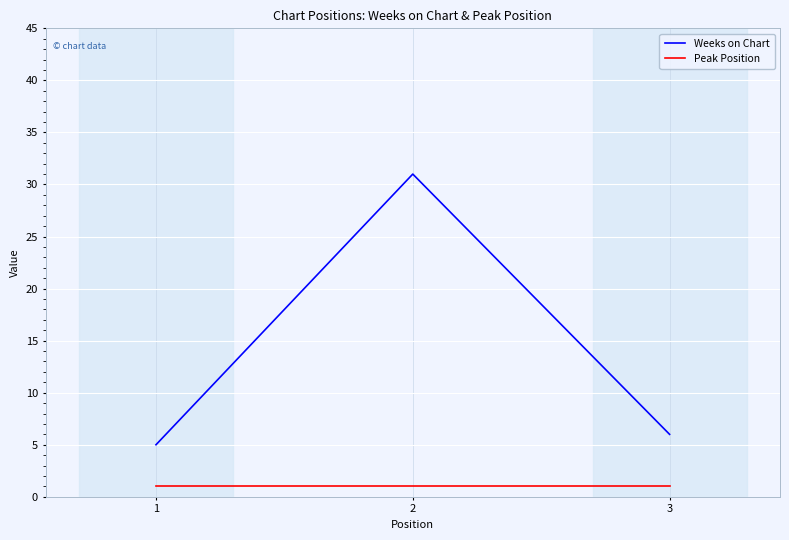

Read the Peak Position value at 3.

1